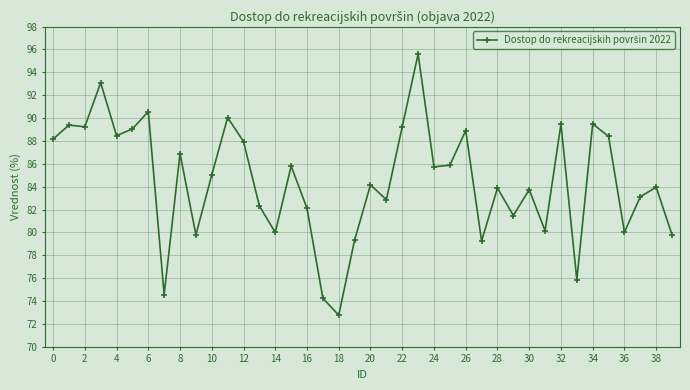

Does the chart have visible grid lines?

Yes